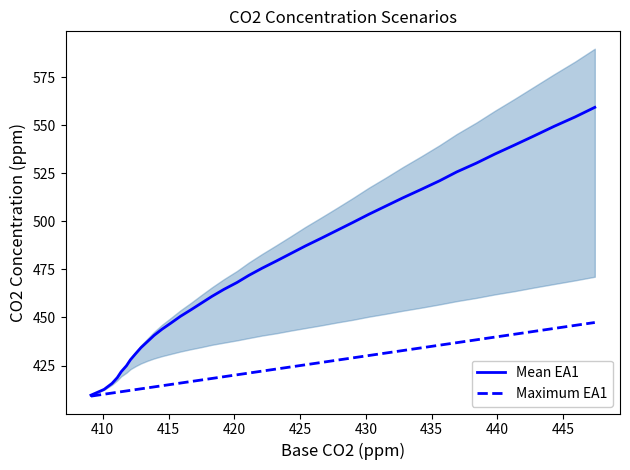

What is the difference between the maximum and minimum values in the Maximum EA1 series?

38.3